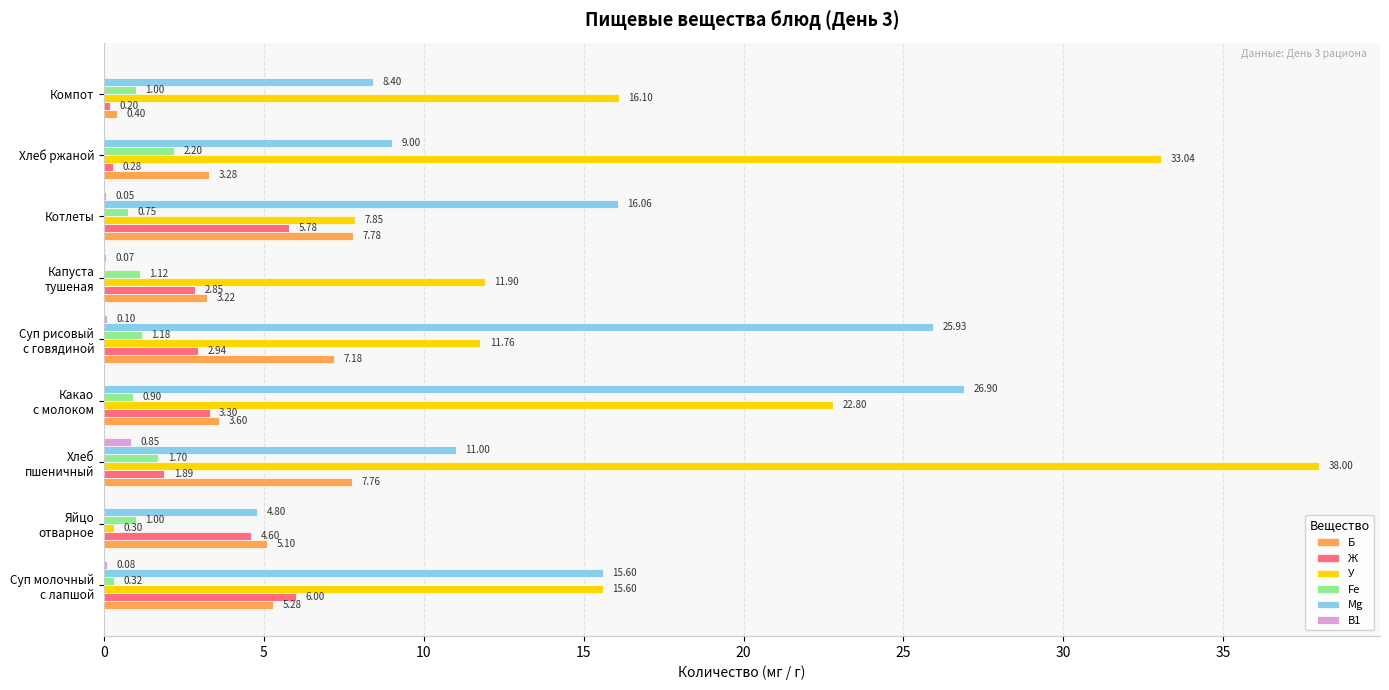

Between Котлеты and Компот, which series saw the biggest shift?

У